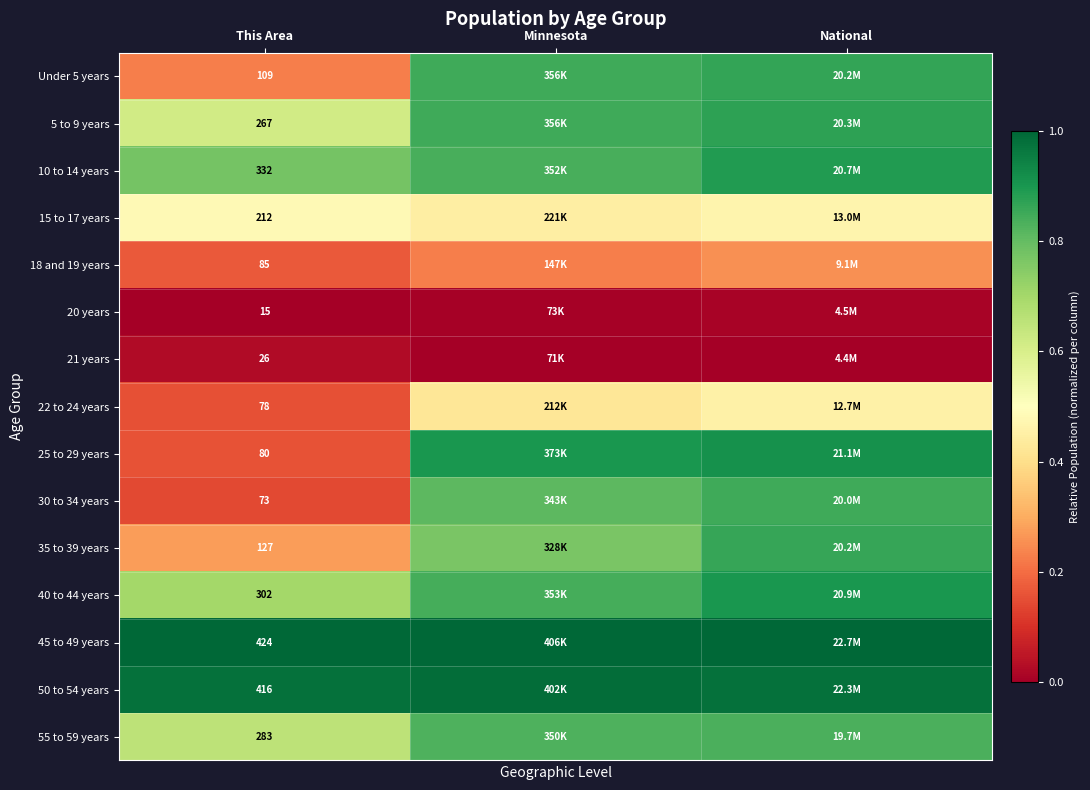

At how many categories does at least one series exceed 0?

3